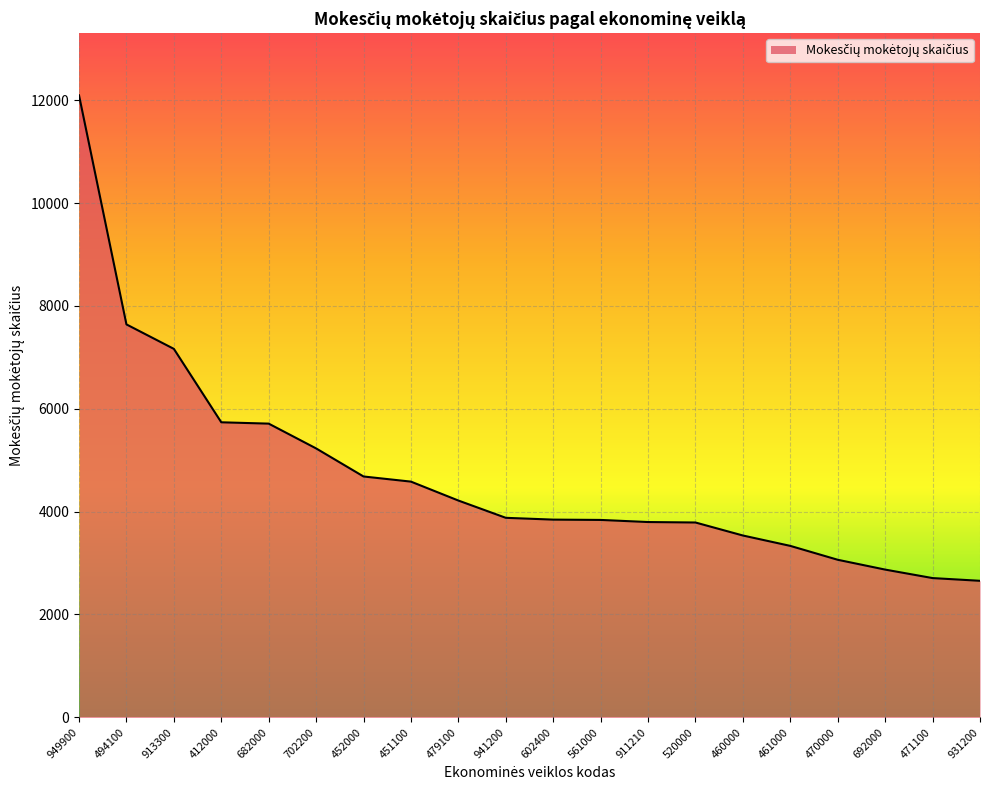

What is the difference between the values at 682000 and 692000?

2839